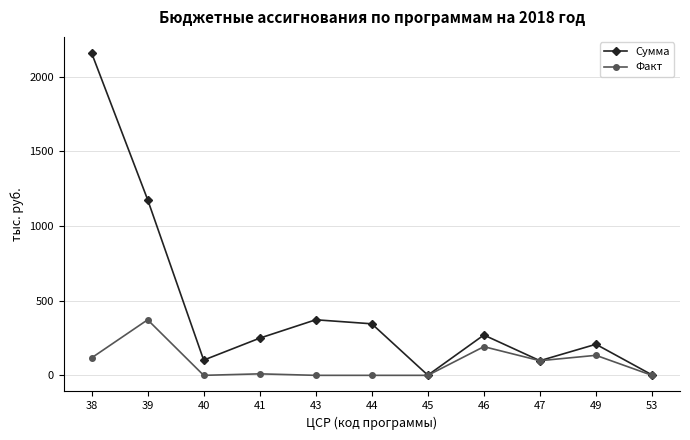

What is the sum of the Факт values at 47 and 44?

98